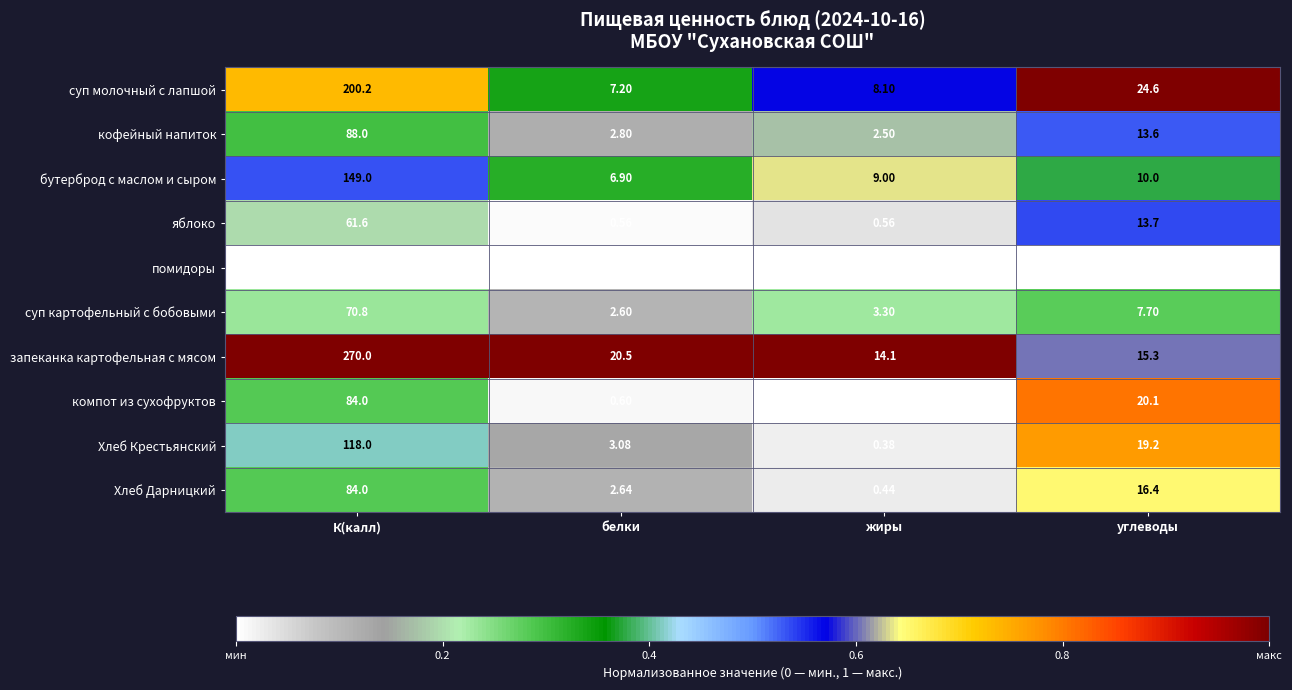

Which series has the largest range (max minus min)?

запеканка картофельная с мясом